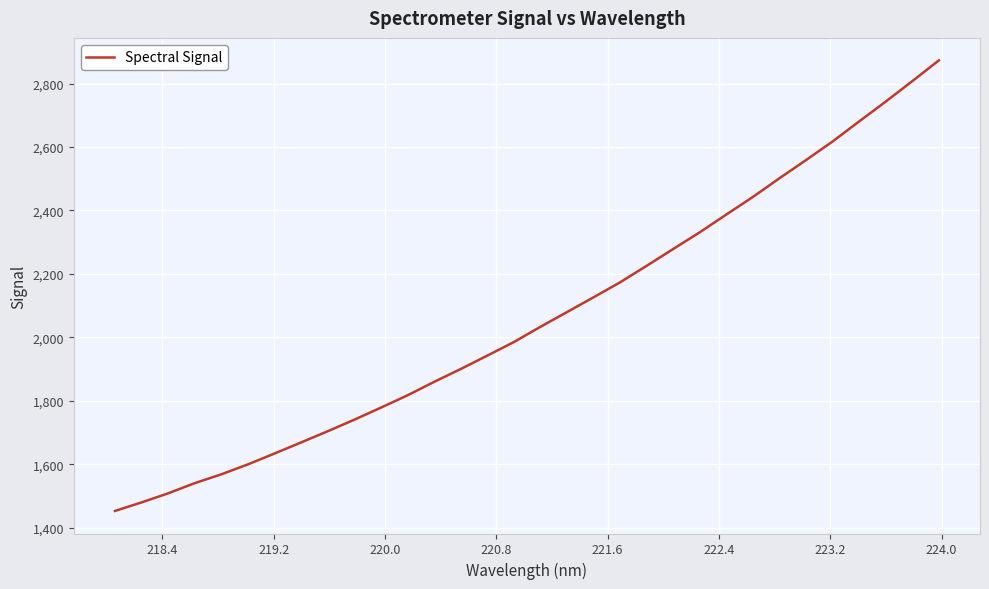

What is the average value?

2063.7